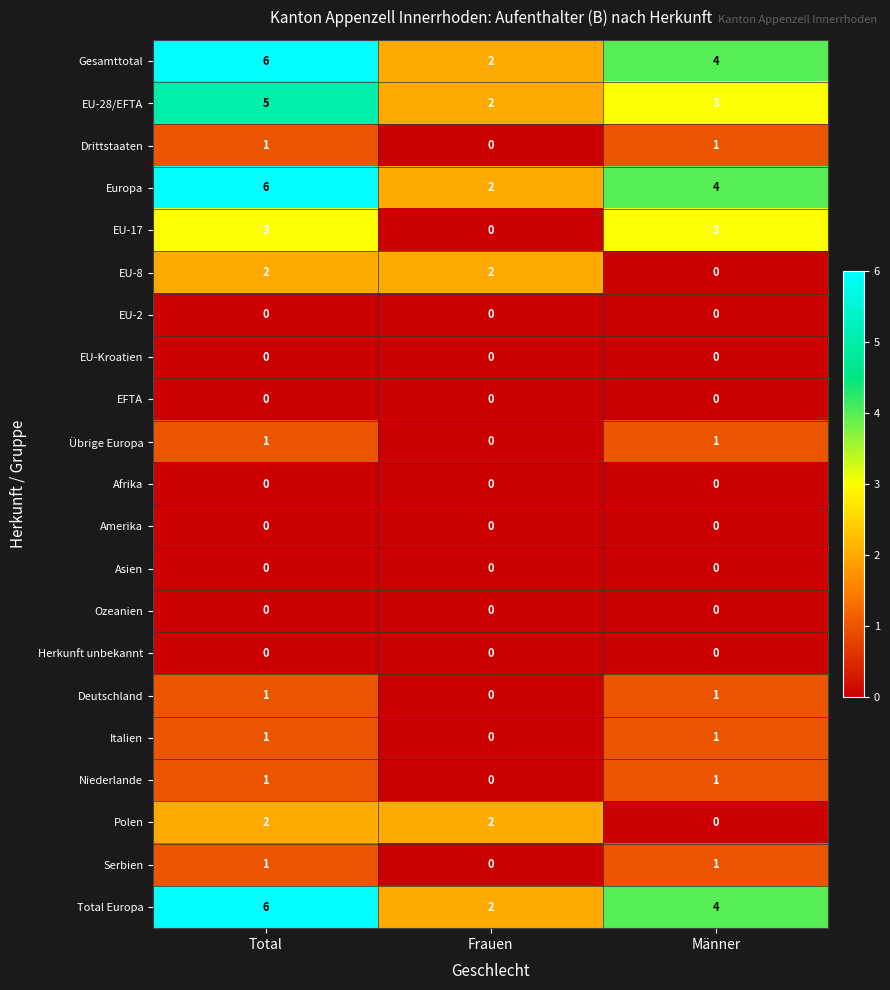

What is the sum of all Total Europa values?

12